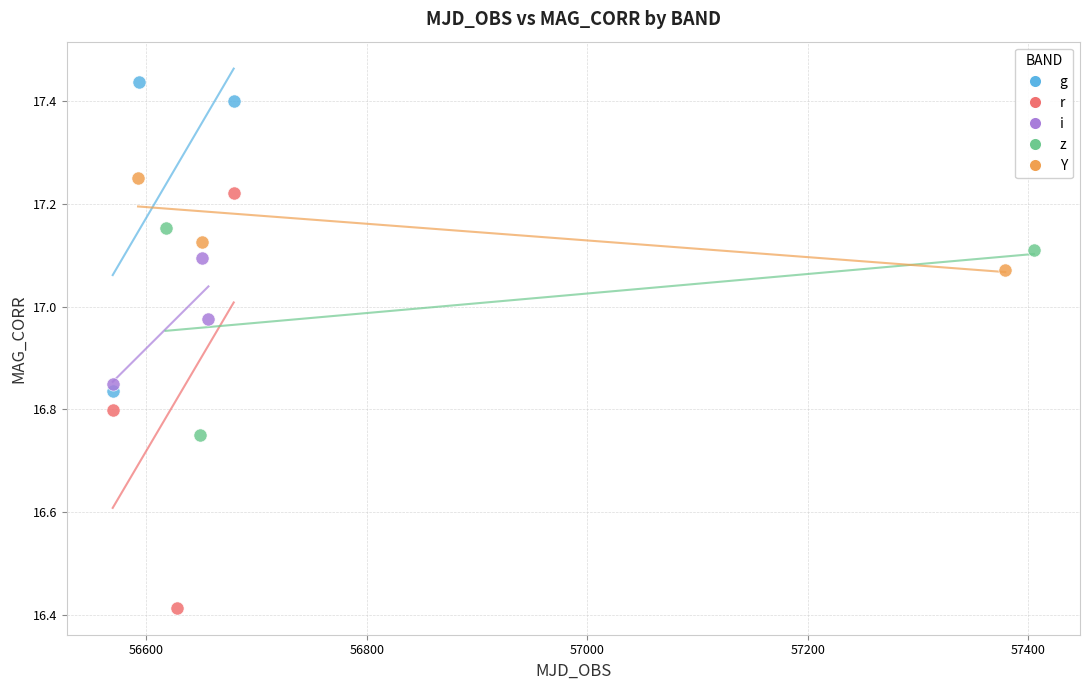

Which series reaches the minimum Y coordinate?

r